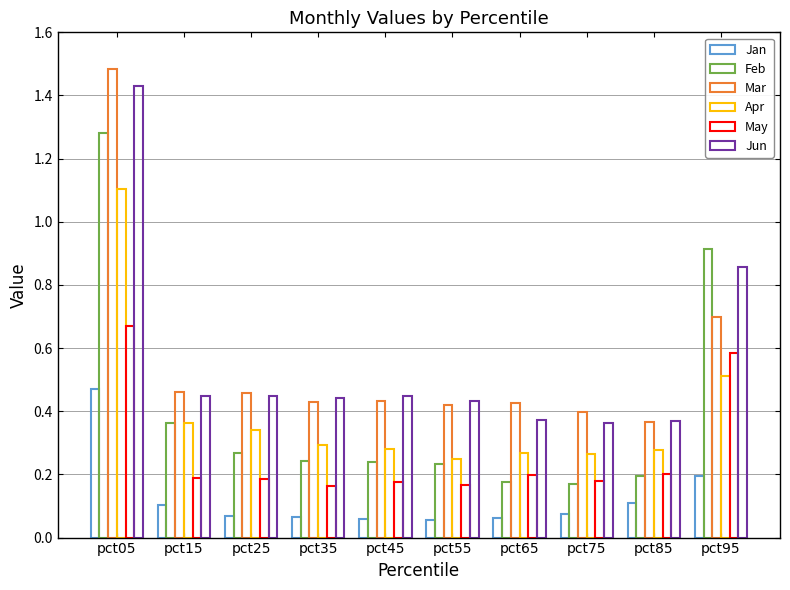

Which series changed the most between pct45 and pct75?

Jun